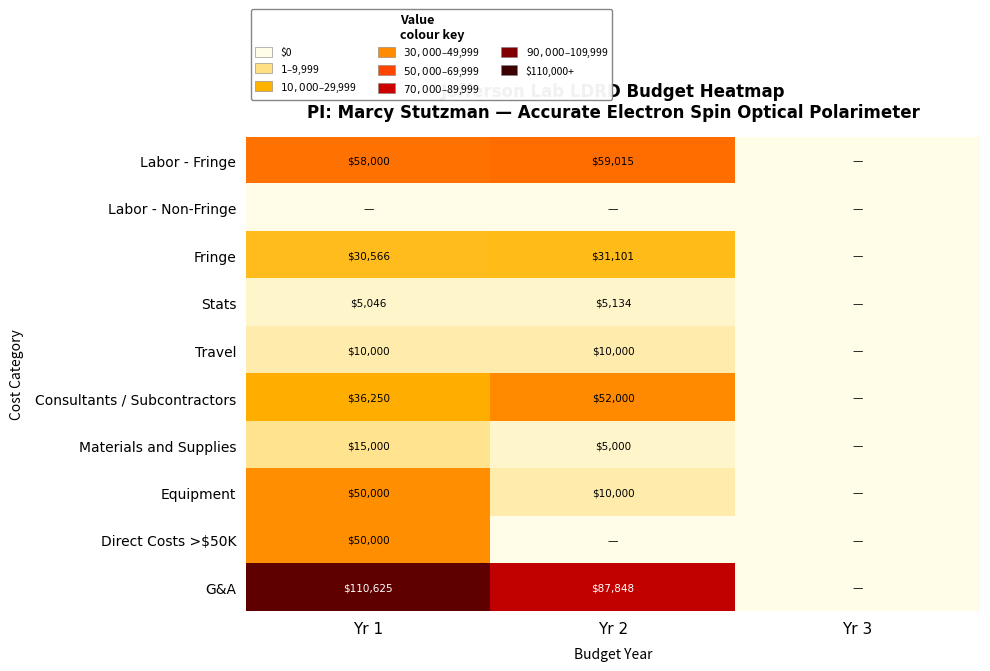

The value of Direct Costs >$50K at Yr 1 is 50000. True or false?

True